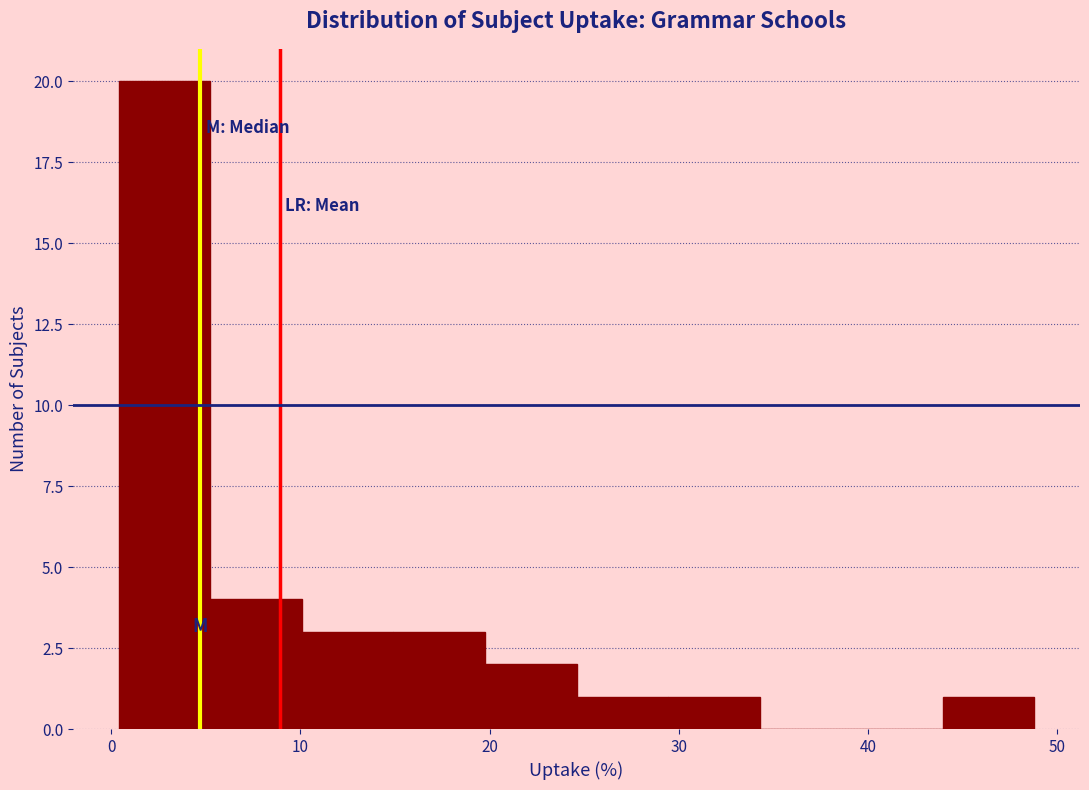

Which range on the x-axis has the tallest bar?

0 to 5